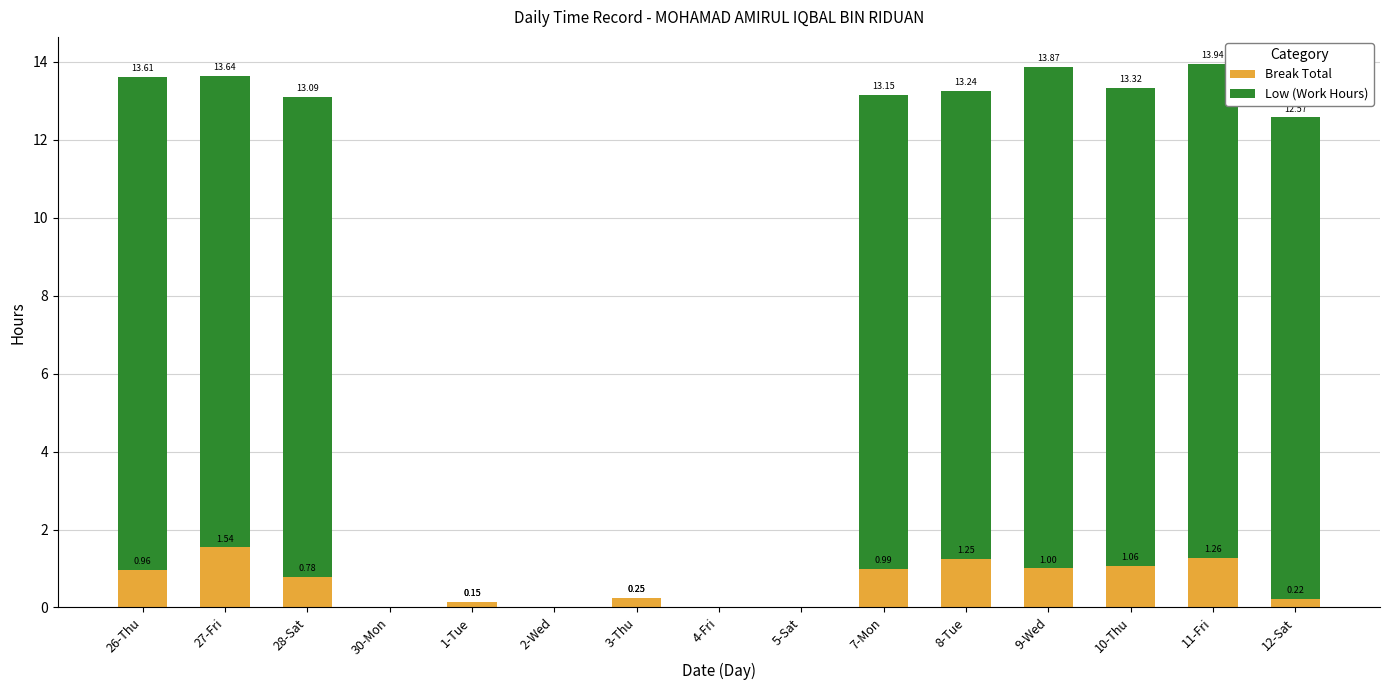

What is the total value across all series at 8-Tue?

13.2